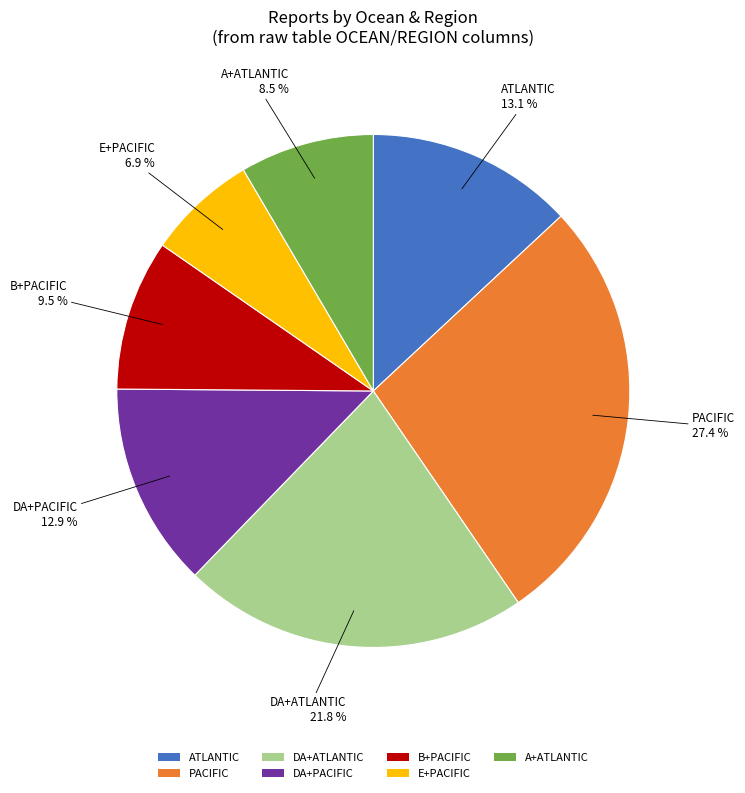

How many slices are in this pie chart?

7